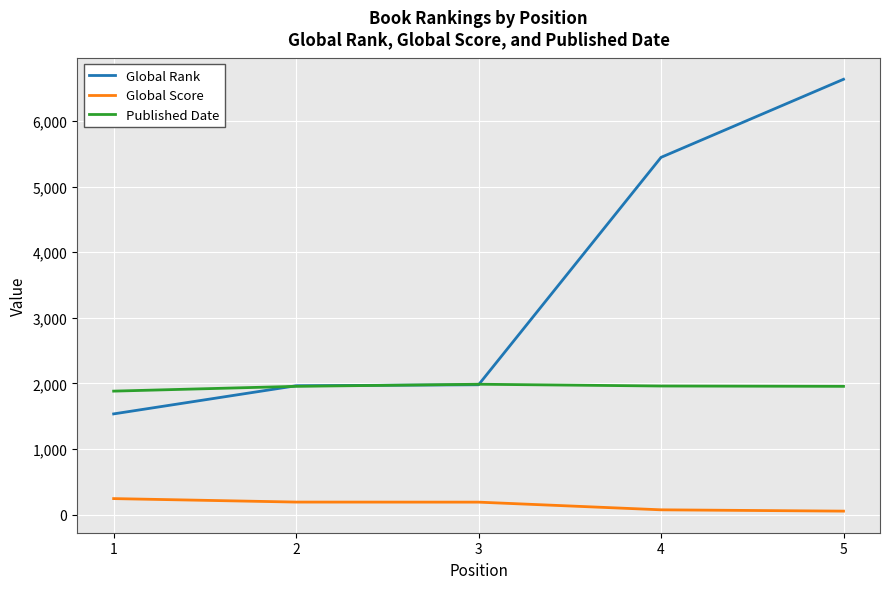

What are all the series names shown in the legend?

Global Rank, Global Score, Published Date